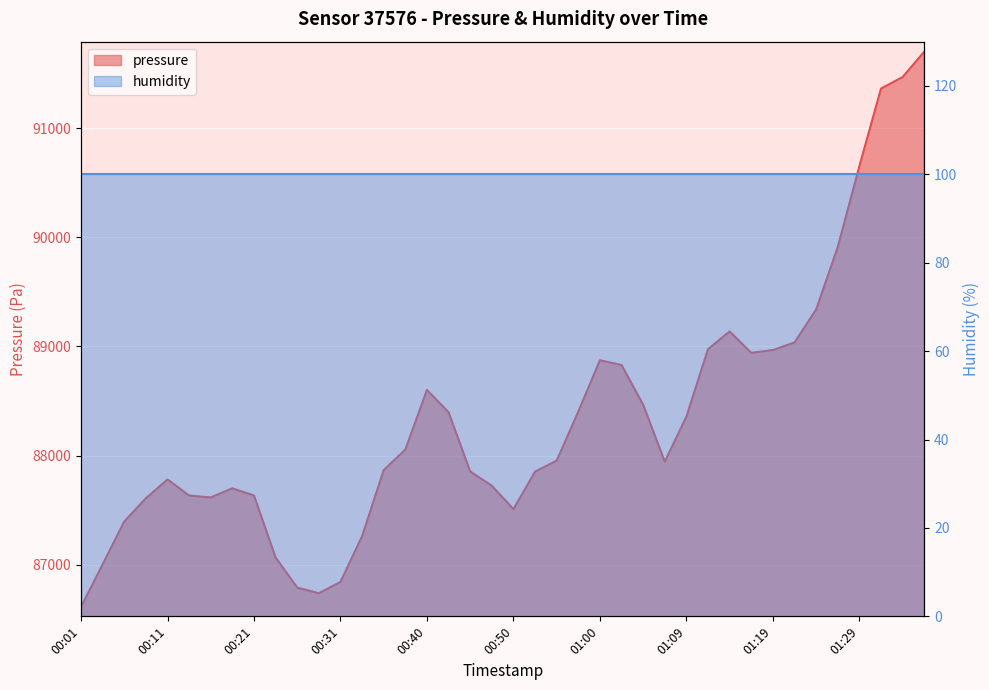

Where is the first local maximum?

00:11